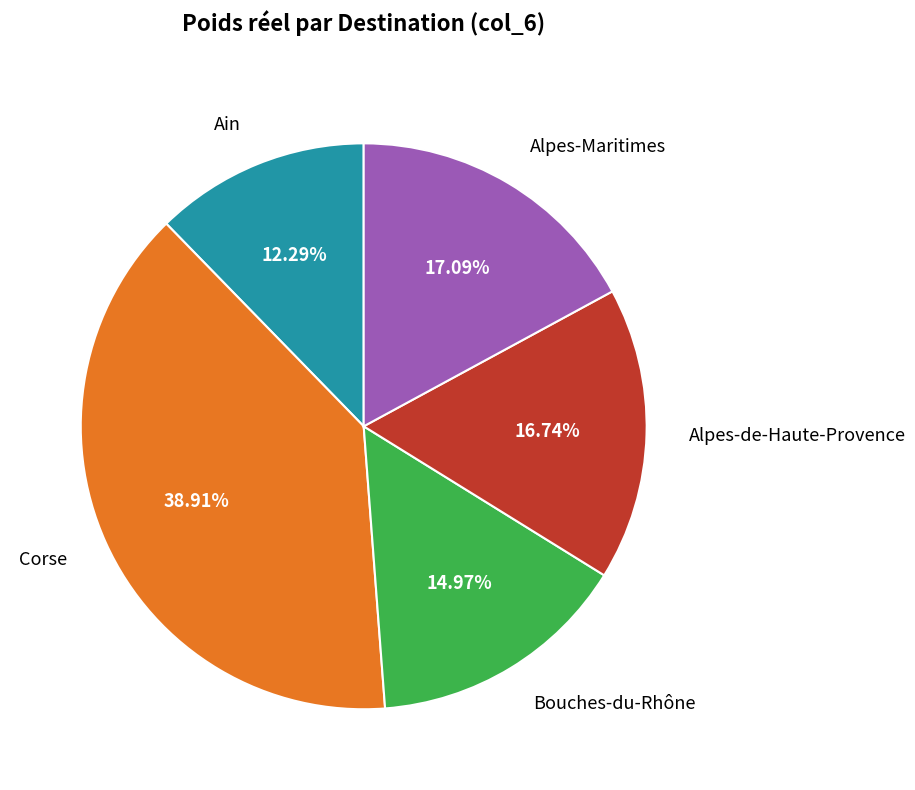

Which has a higher value, Alpes-de-Haute-Provence or Corse?

Corse